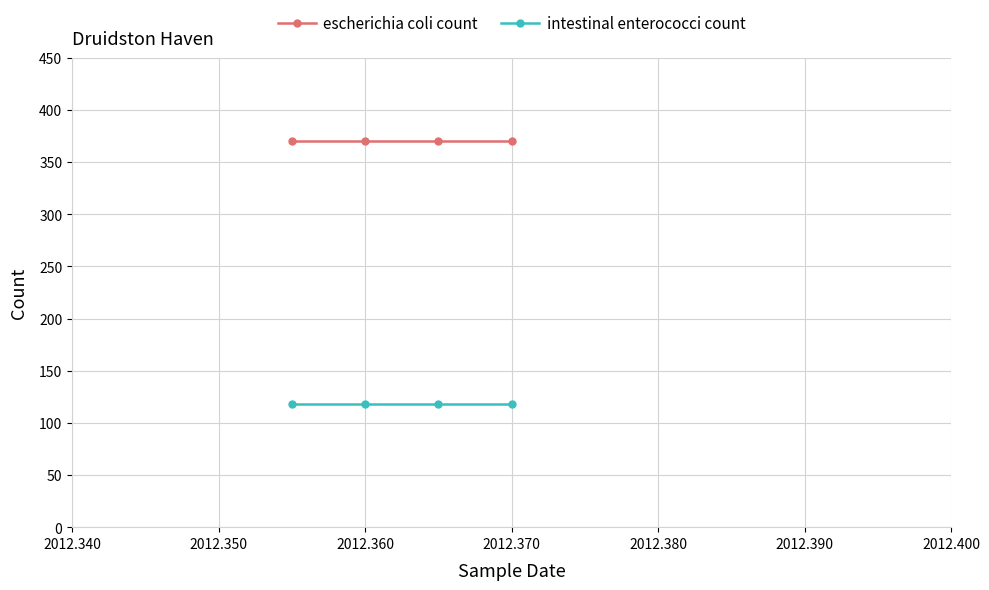

True or false: intestinal enterococci count and escherichia coli count cross at least once.

False